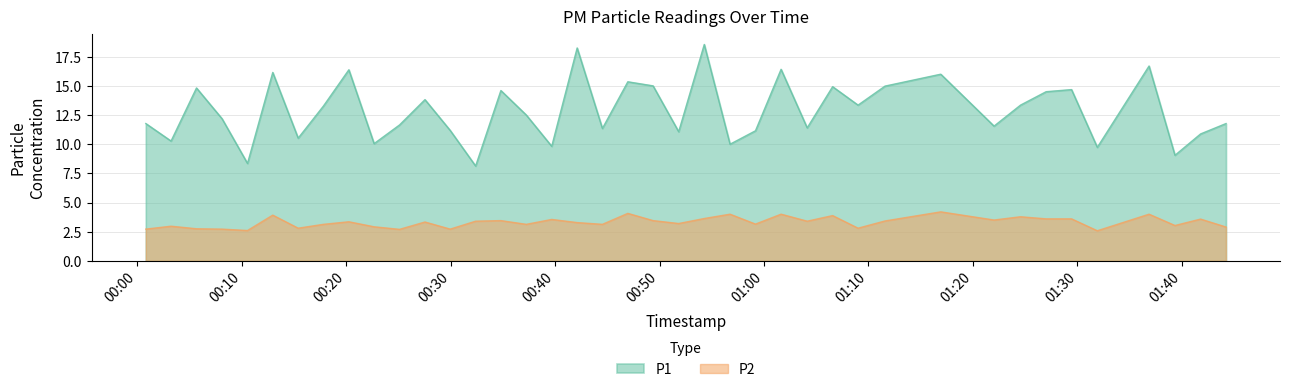

At how many categories does at least one series exceed 3?

40